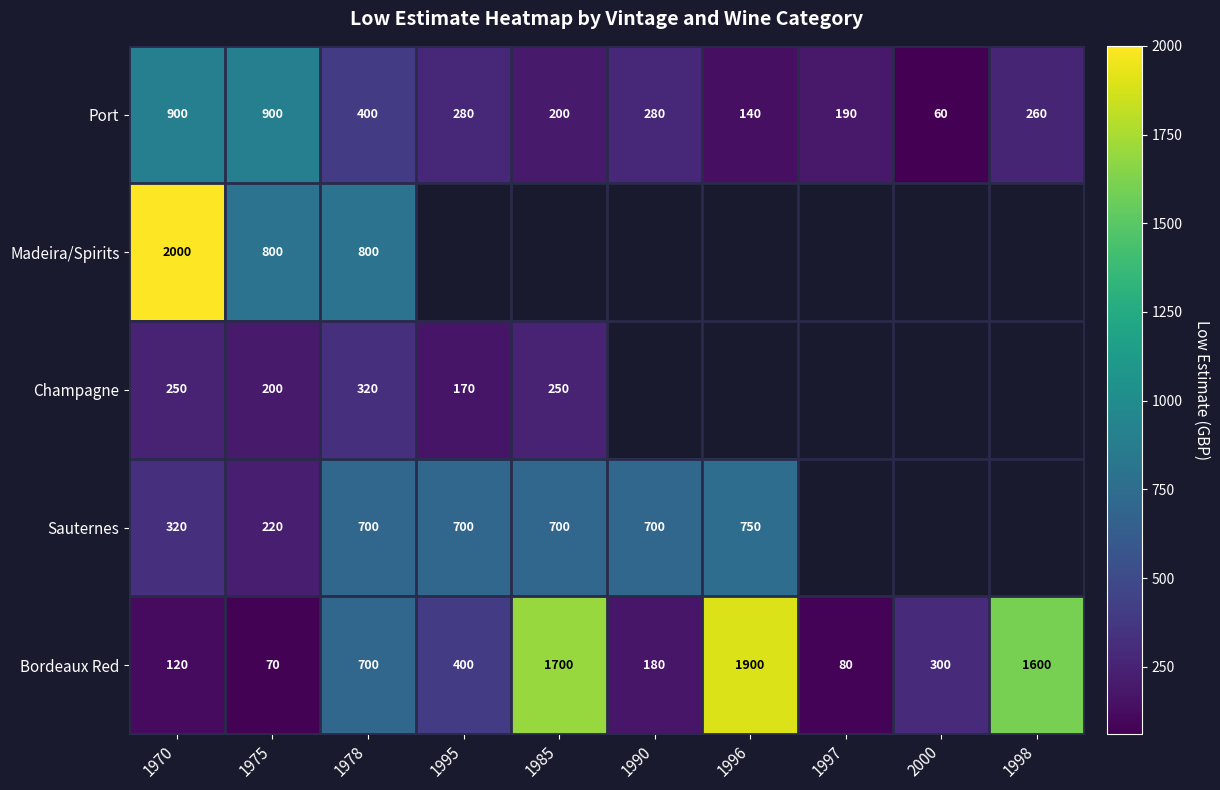

The Champagne series shows 370 at 1970. True or false?

False